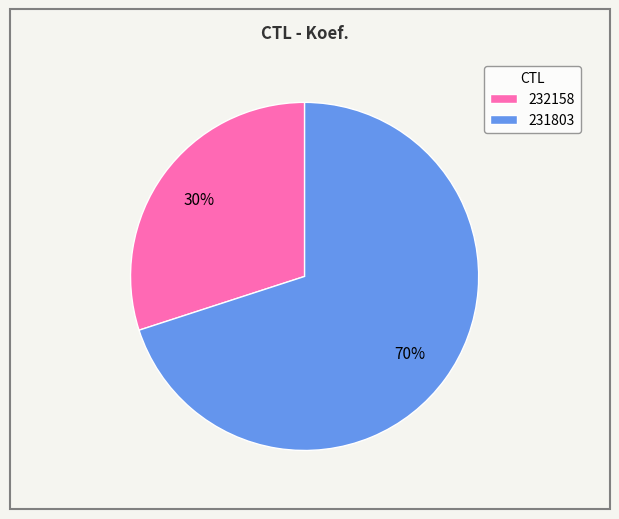

To the nearest percent, what is the difference between the largest and smallest slice percentages?

40%